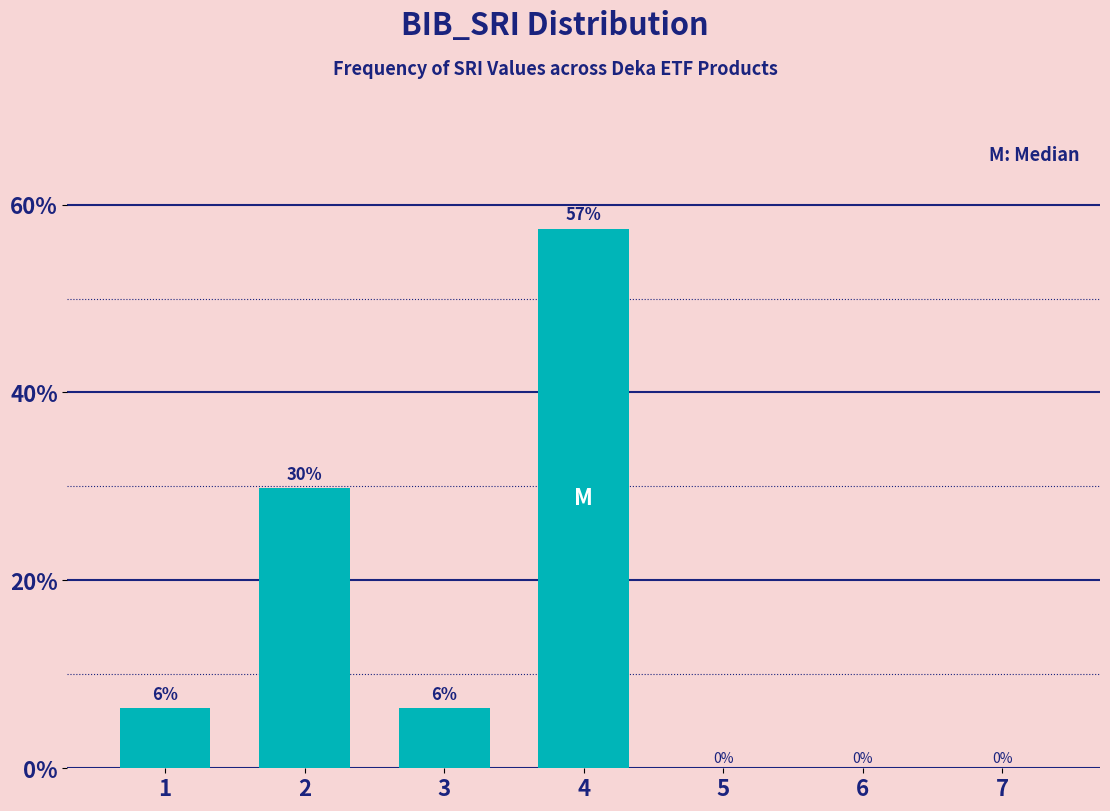

Are the bars horizontal?

No